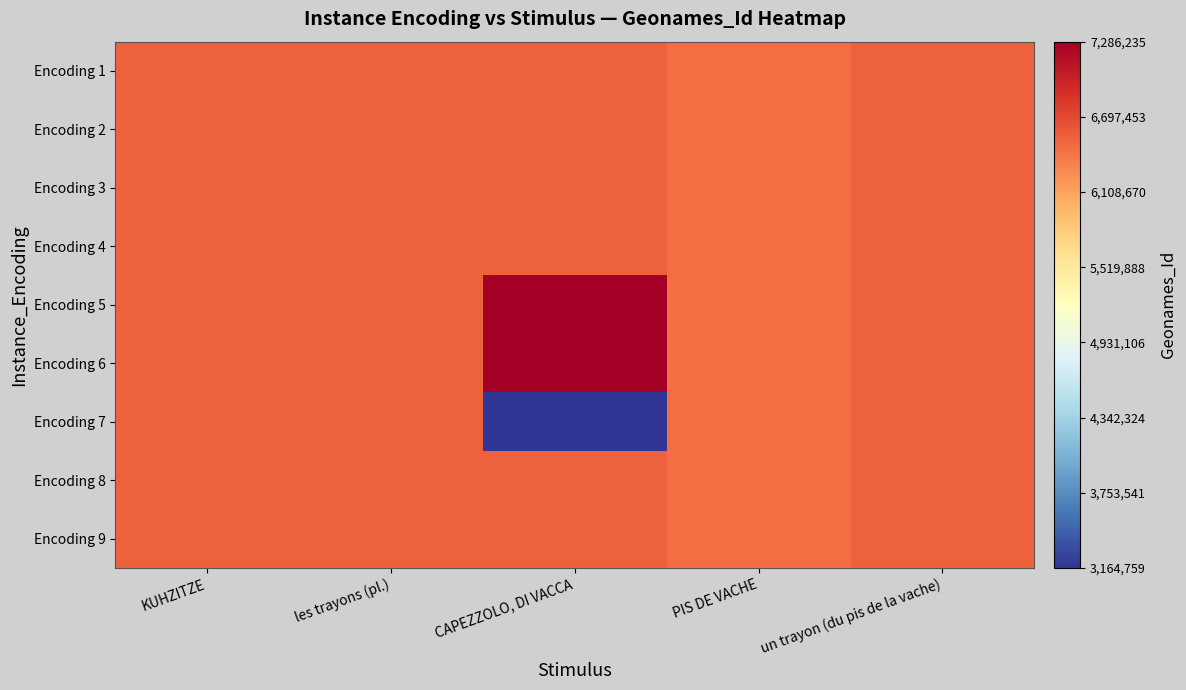

How many distinct data groups are displayed?

9